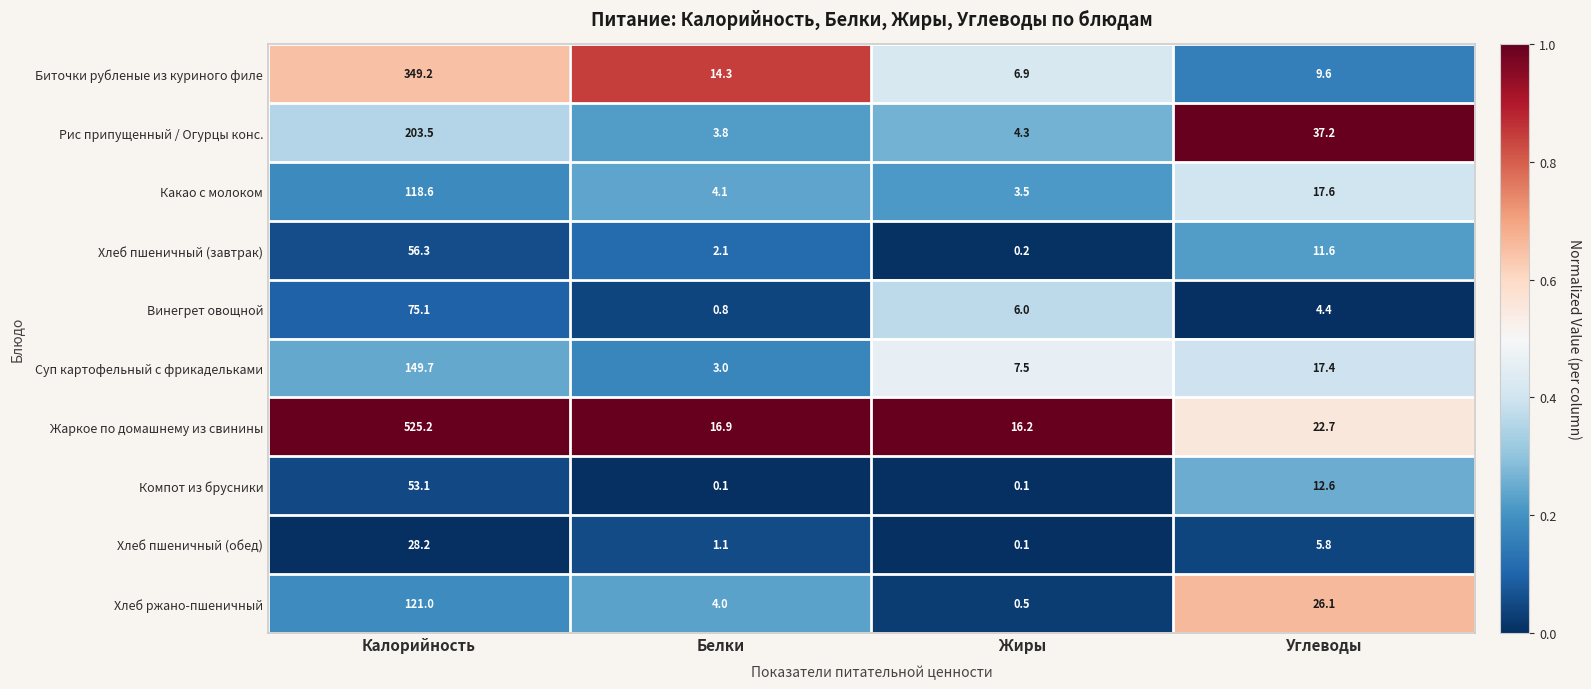

List the series in order of their peak value, highest first.

Жаркое по домашнему из свинины, Биточки рубленые из куриного филе, Рис припущенный / Огурцы конс., Суп картофельный с фрикадельками, Хлеб ржано-пшеничный, Какао с молоком, Винегрет овощной, Хлеб пшеничный (завтрак), Компот из брусники, Хлеб пшеничный (обед)